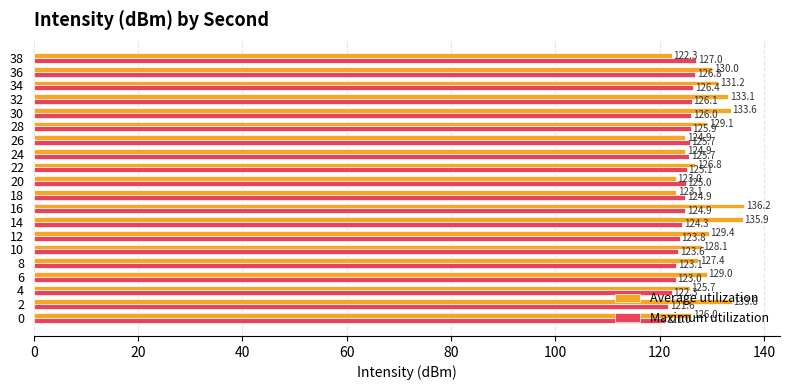

What is the spread (max minus min) of values at 0?

5.1